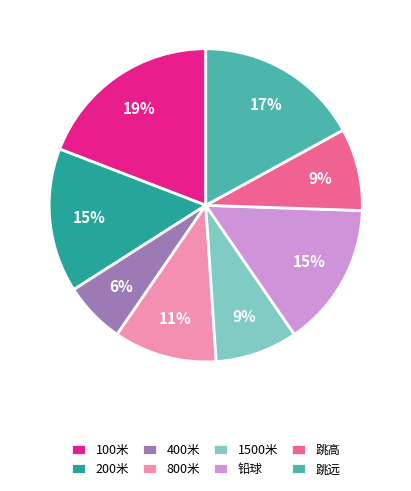

Is 400米 the majority of the pie?

No